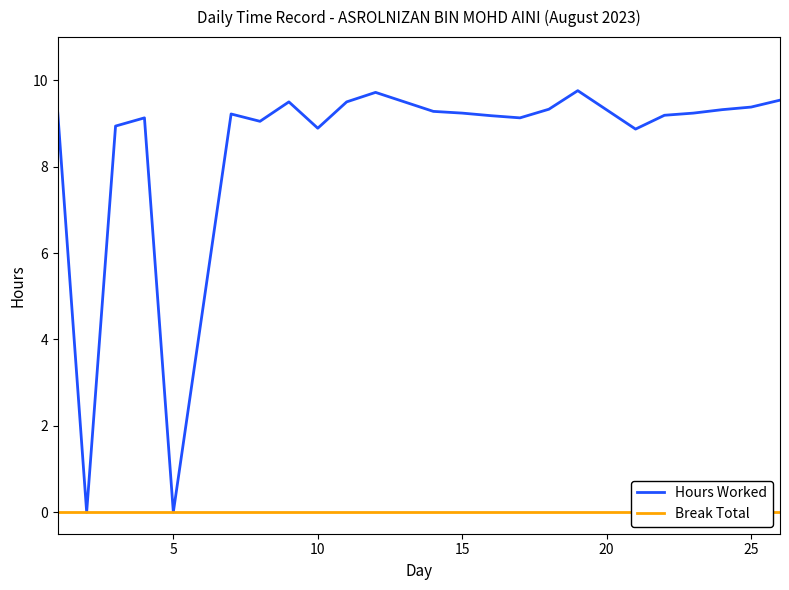

How many data points in Hours Worked are above 9?

18